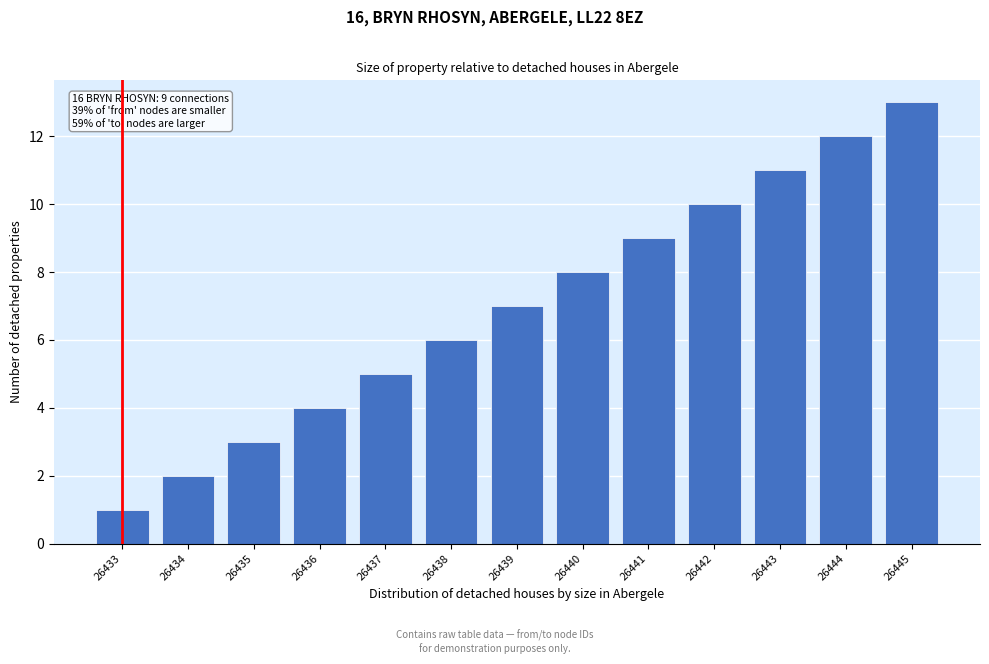

What is the greatest value displayed?

13